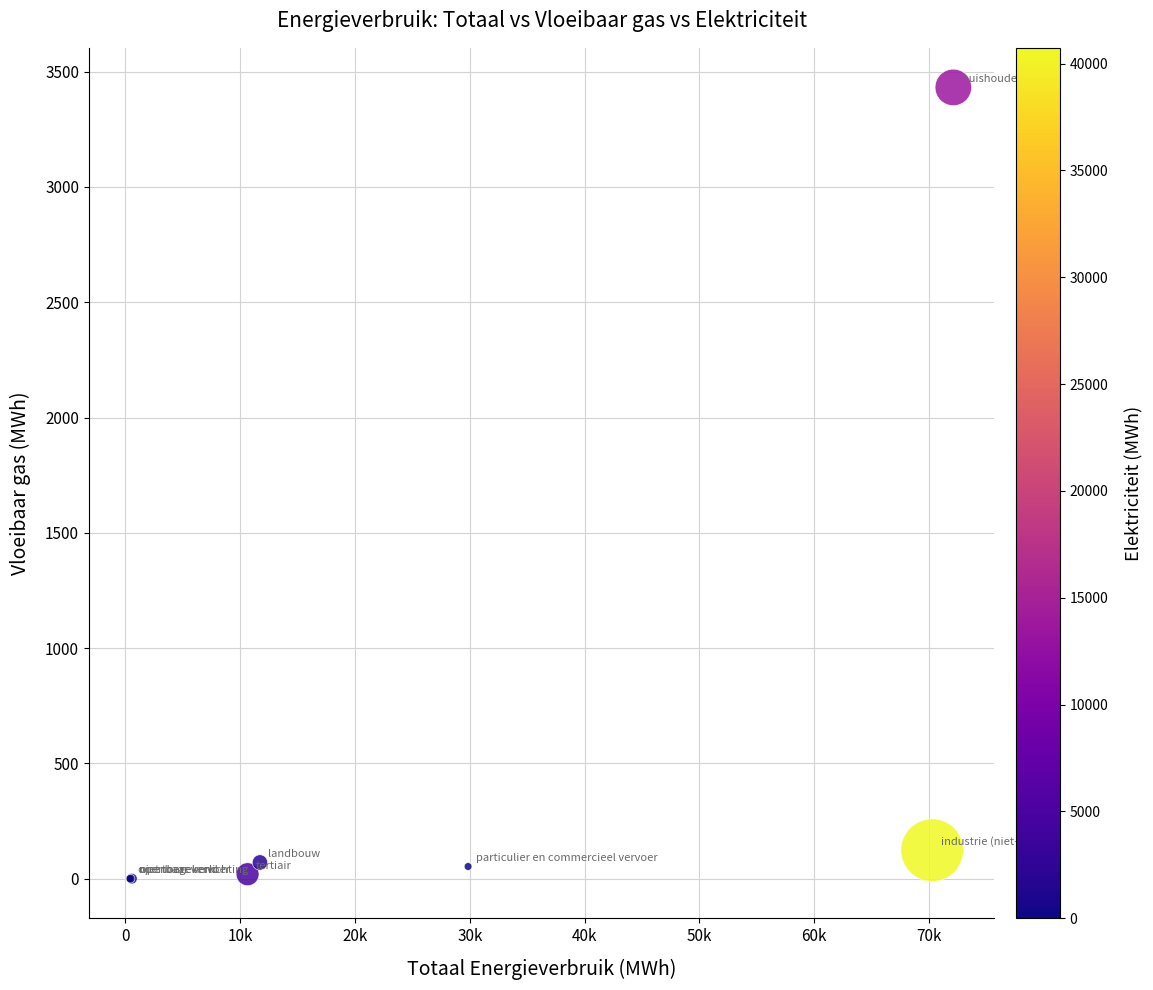

What Y value in the scatter plot is closest to 1715?

123.6